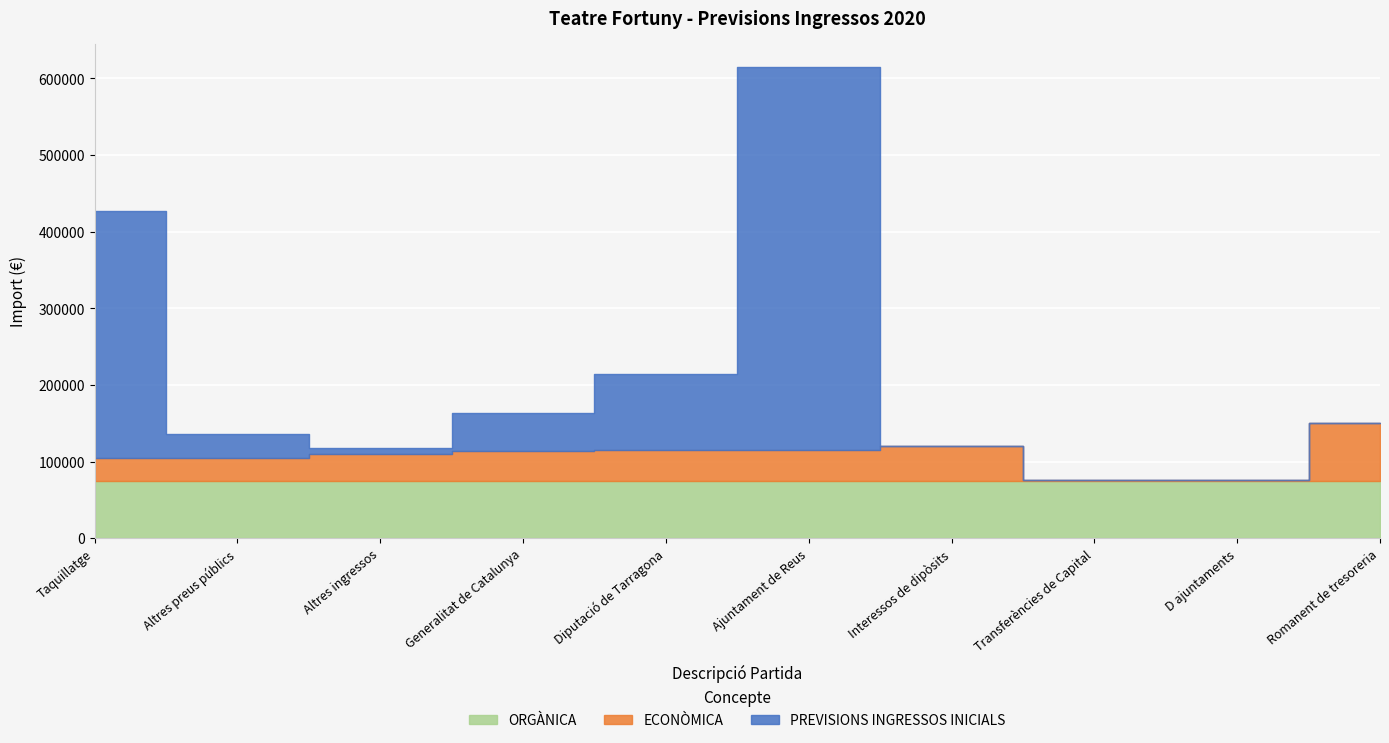

What is the label of the 3rd point from the right?

Transferències de Capital